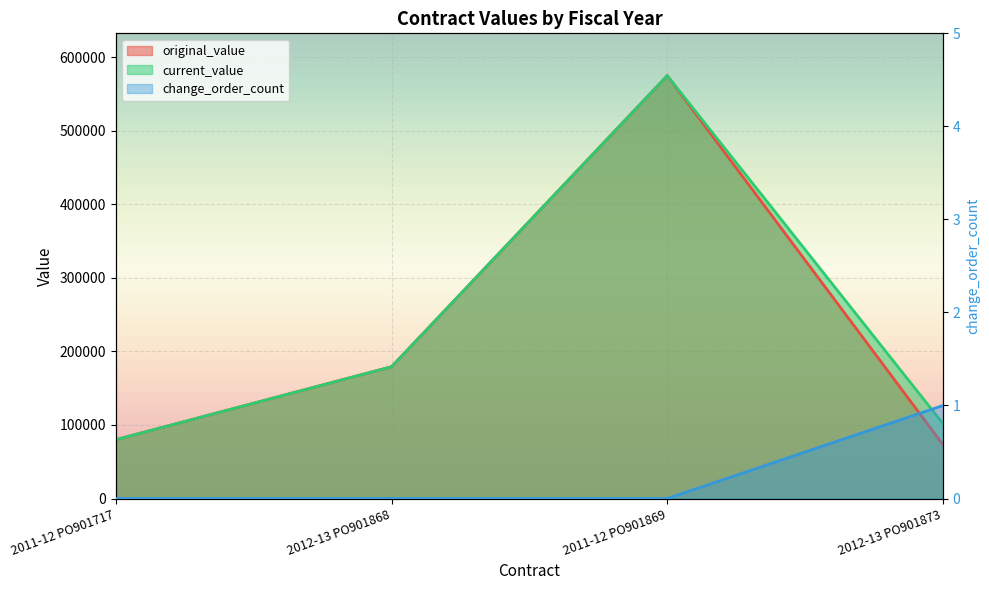

In current_value, how many points are higher than both neighbors (excluding endpoints)?

1